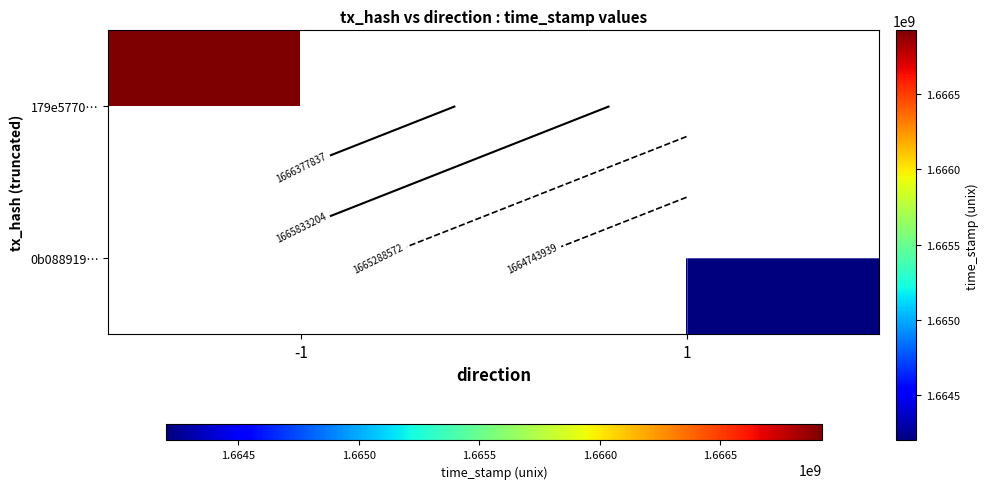

Rank the series by their maximum value, from highest to lowest.

179e5770…, 0b088919…